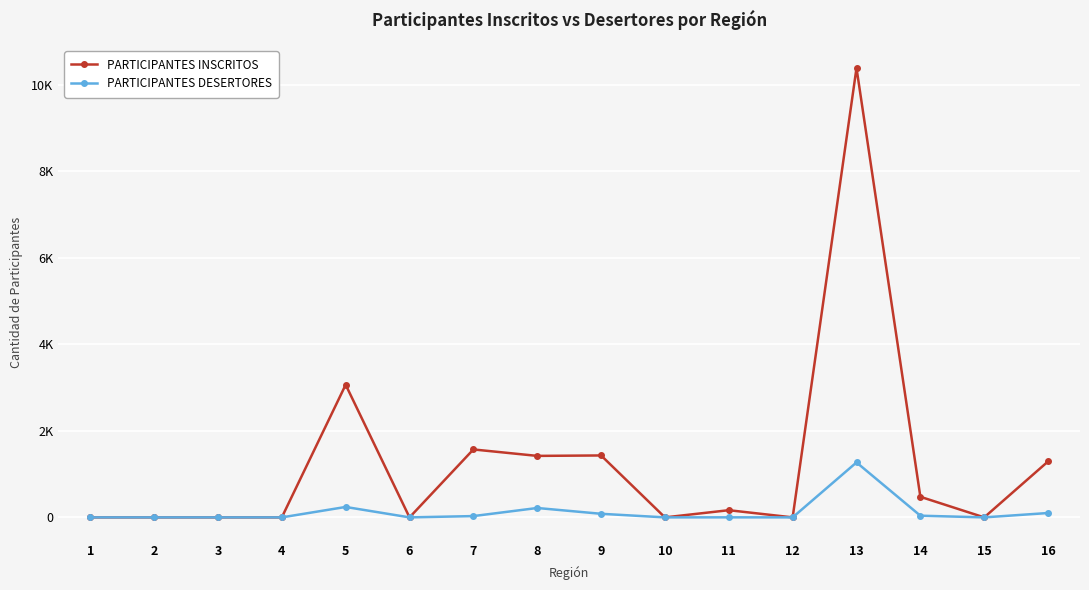

What is the highest value of the PARTICIPANTES INSCRITOS series?

10384